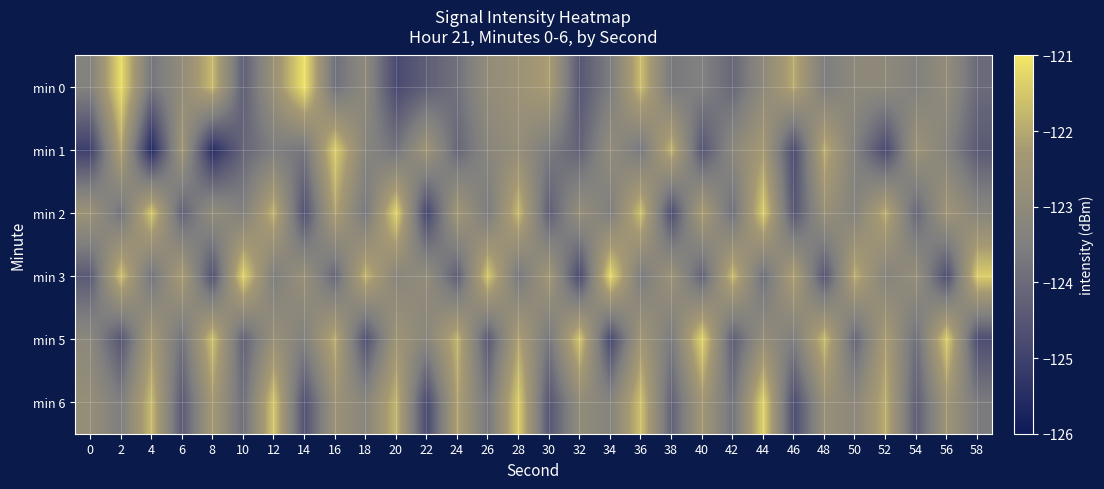

Count the number of categories in the chart.

30